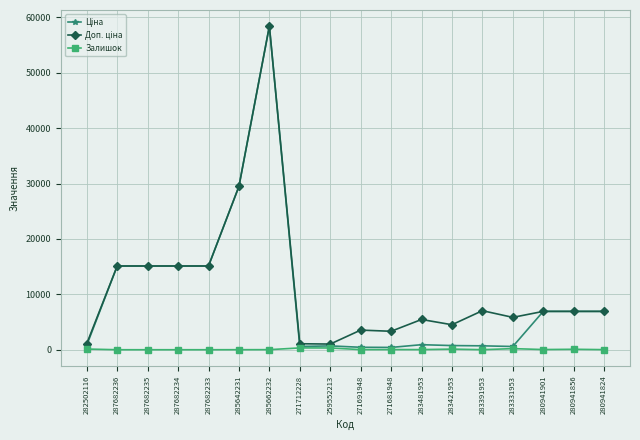

True or false: Залишок has a value of 0.0 at 287682234.

True